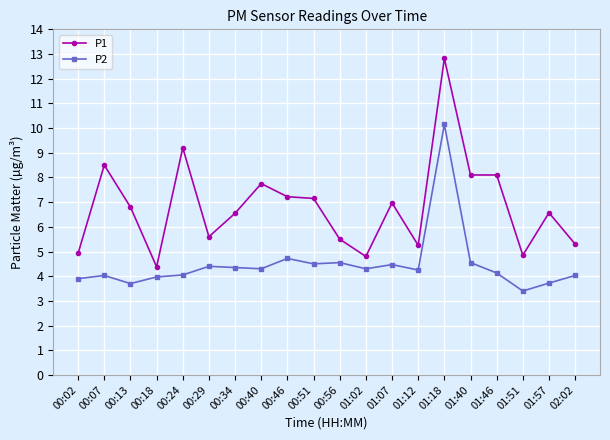

Which series has the largest total across all categories?

P1